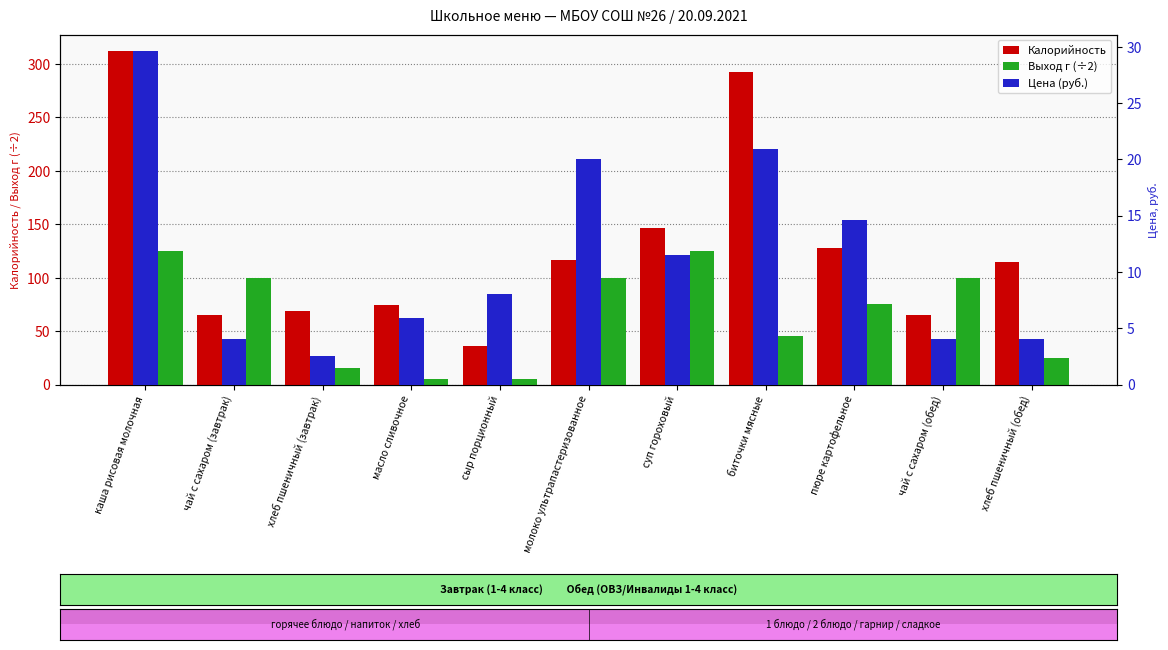

What is the total value across all series at масло сливочное?

85.7